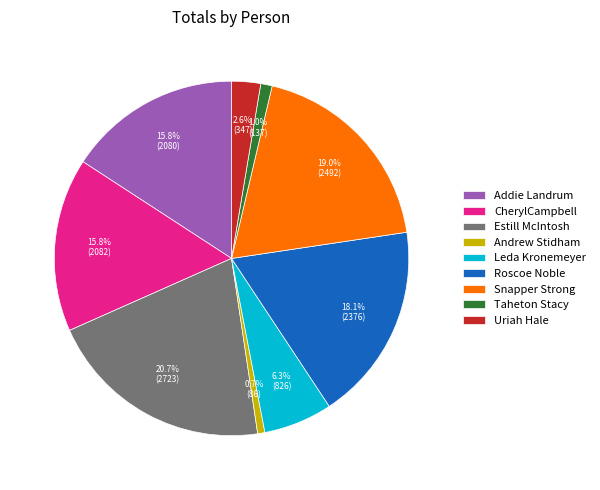

To the nearest percent, what is the average slice percentage?

11%